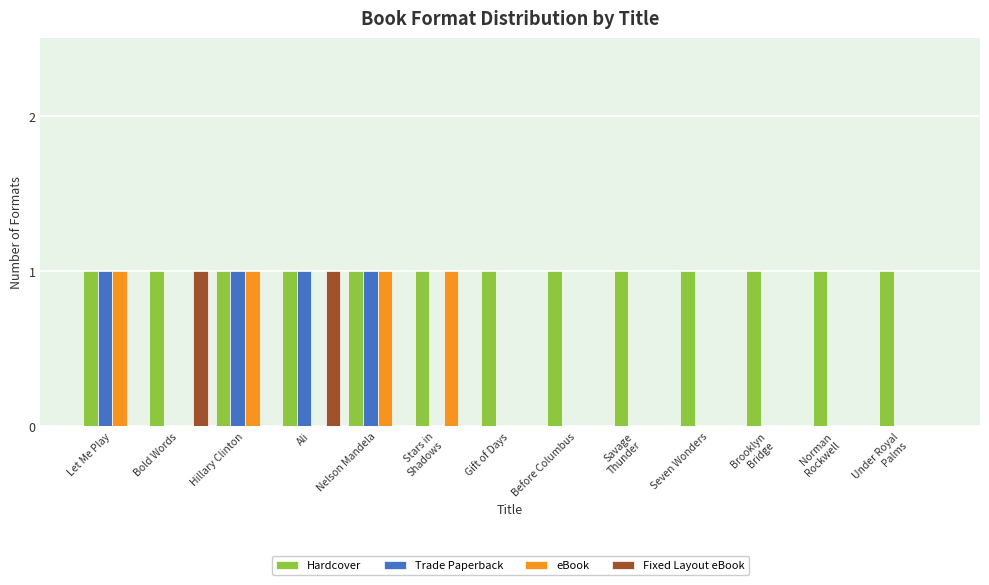

What are all the series names shown in the legend?

Hardcover, Trade Paperback, eBook, Fixed Layout eBook